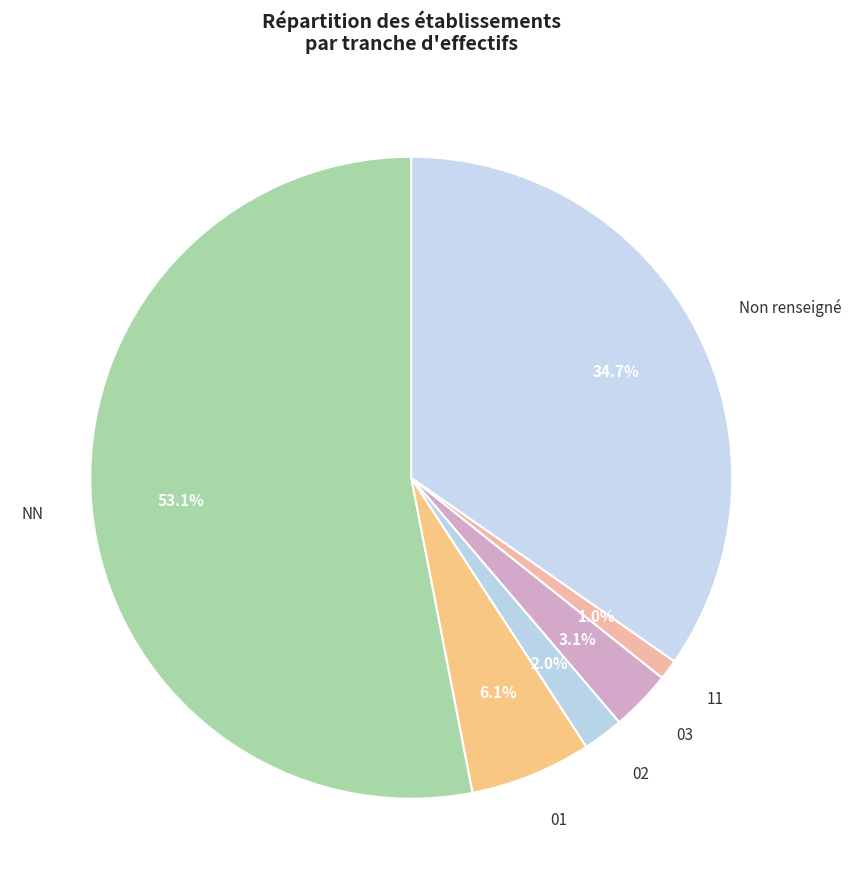

Is there any slice that represents more than half of the pie?

Yes